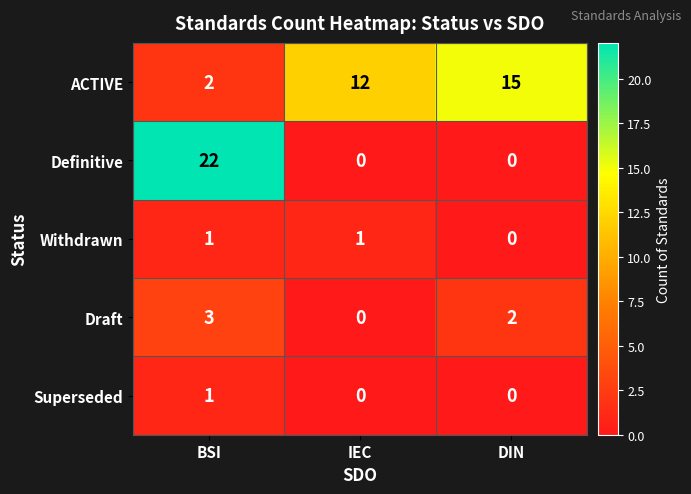

Reading left to right, extract all data points from this chart.

ACTIVE: 2	12	15
Definitive: 22	0	0
Withdrawn: 1	1	0
Draft: 3	0	2
Superseded: 1	0	0